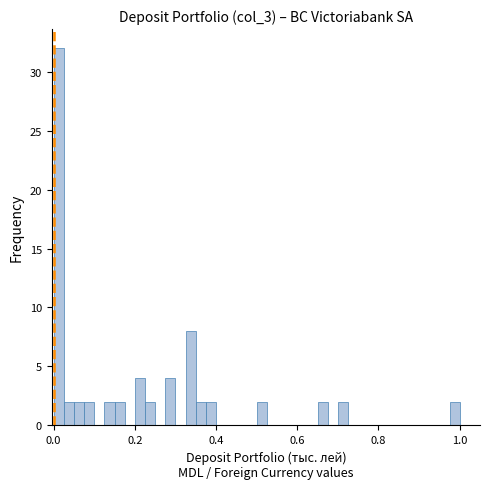

Around what value on the x-axis is the tallest bar? Give the approximate position of its centre, as read against the axis.

0.02